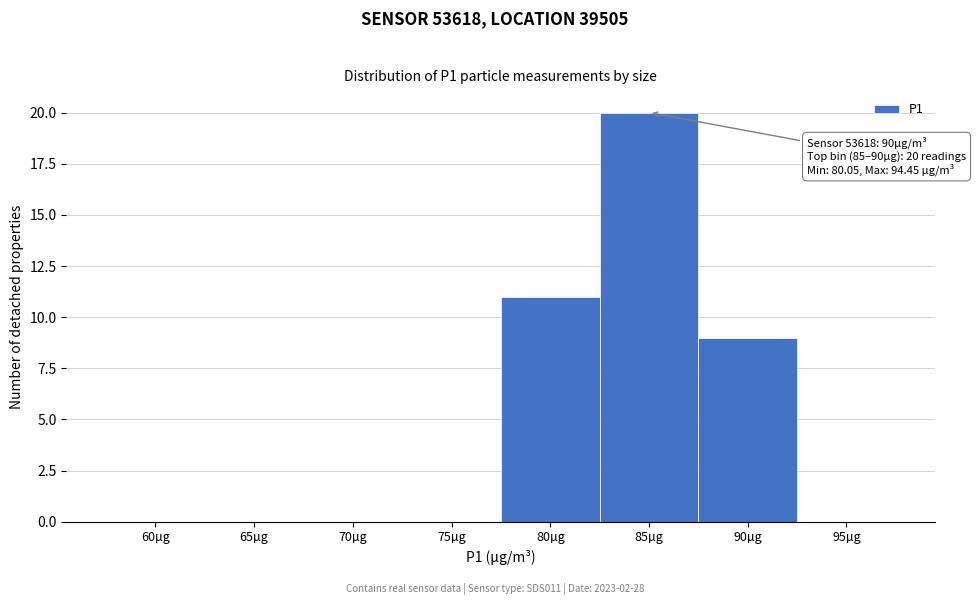

Reading left to right, list all the values displayed in this chart.

60µg=0	65µg=0	70µg=0	75µg=0	80µg=11	85µg=20	90µg=9	95µg=0